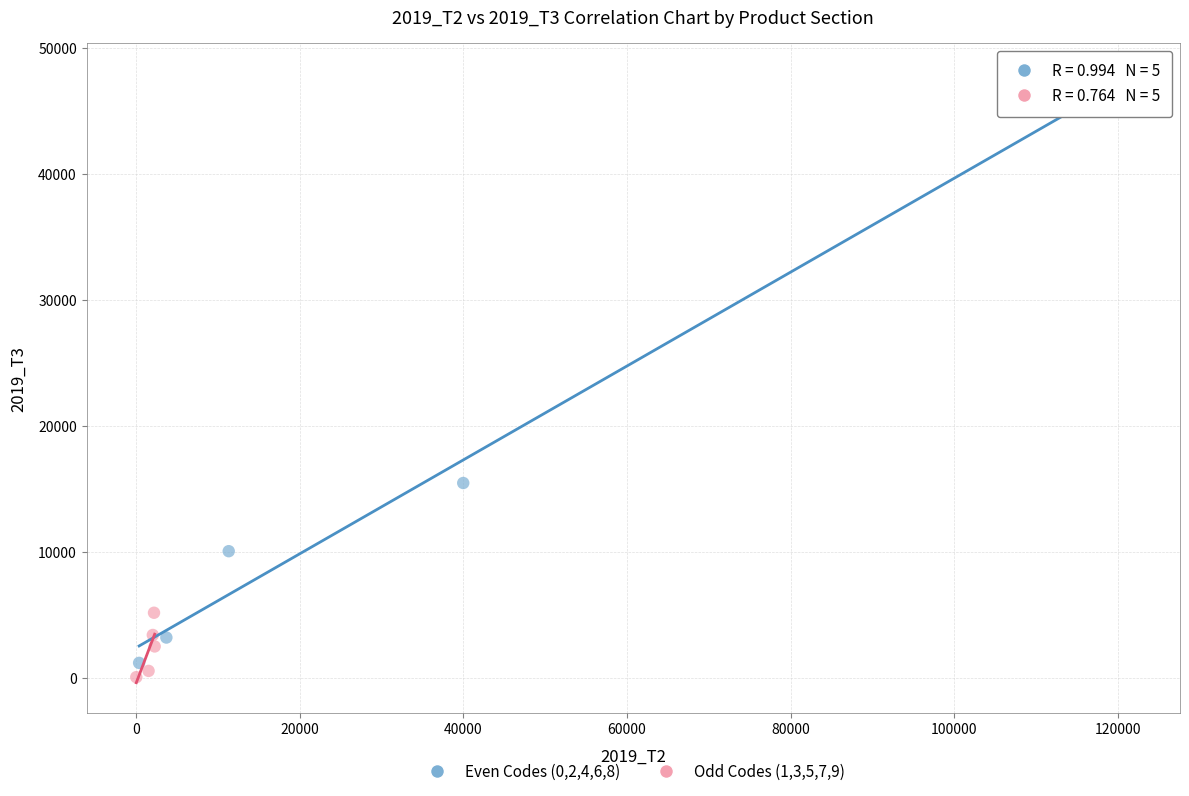

Which series reaches the minimum Y coordinate?

Odd Codes (1,3,5,7,9)